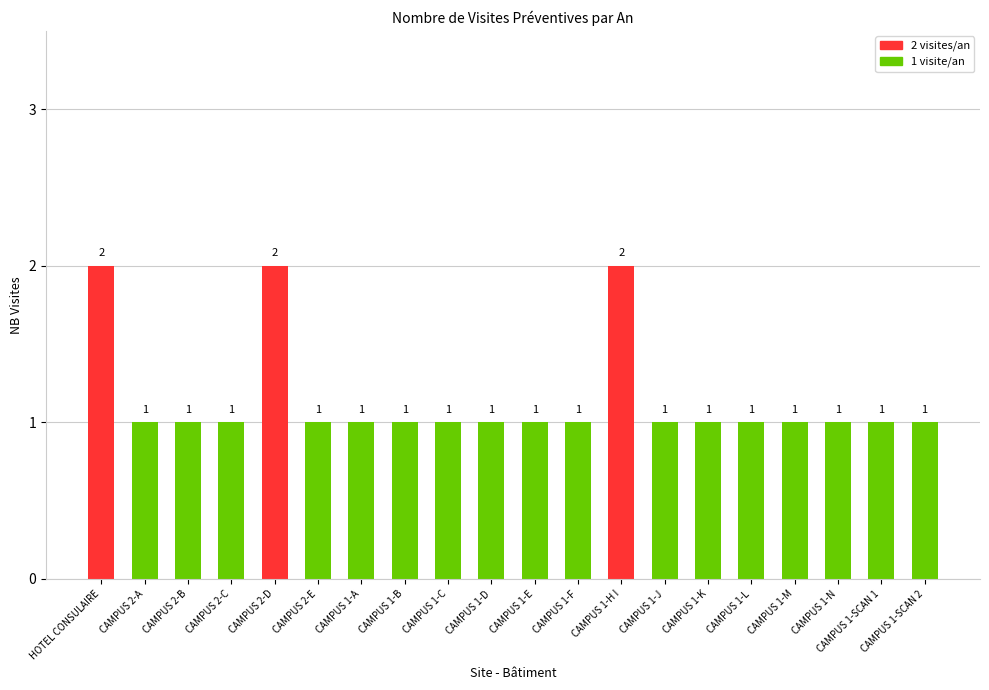

What is the value of the 11th bar from the left?

1